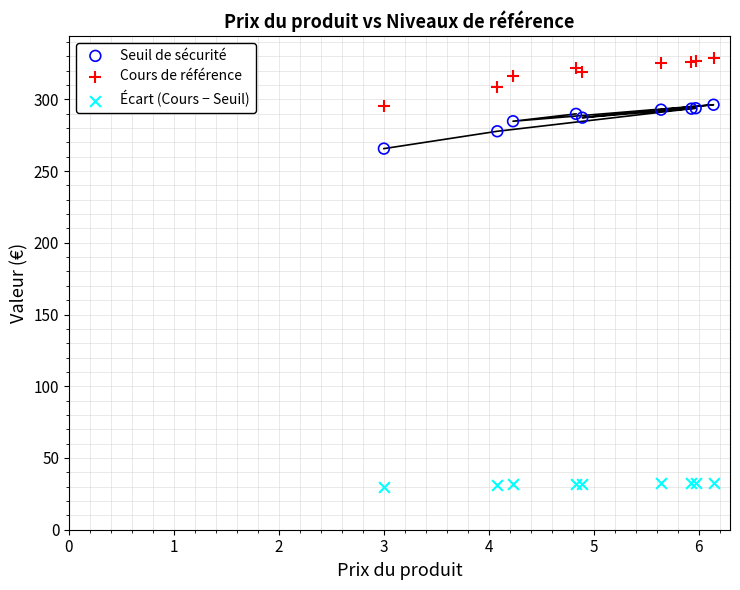

Which series reaches the minimum Y coordinate?

Écart (Cours − Seuil)